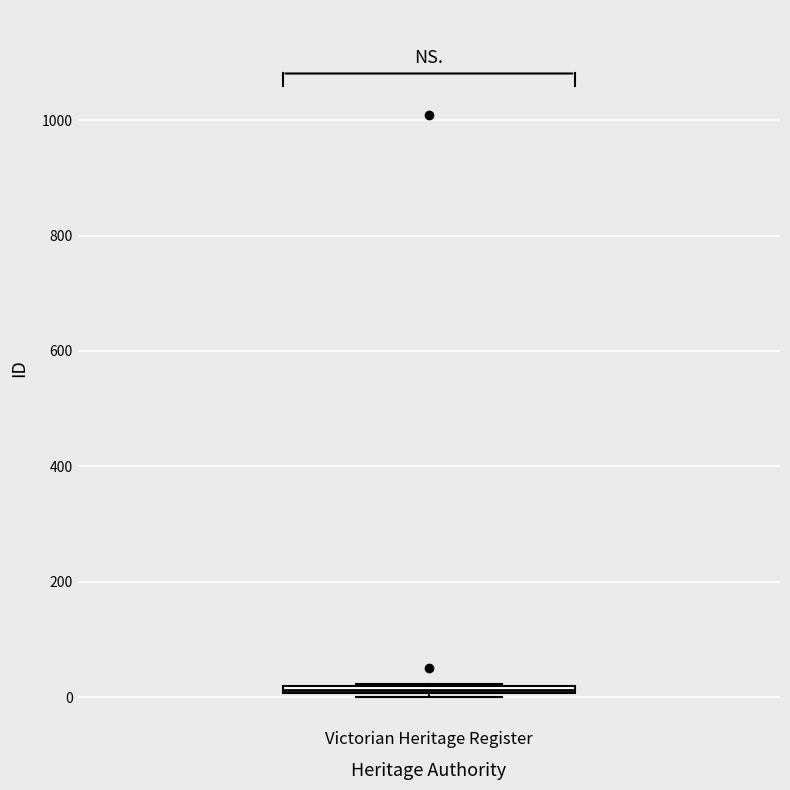

Where is the upper edge of the box for Victorian Heritage Register on the y-axis? The values are not printed on the chart, so give them approximately, as read against the axis.

20